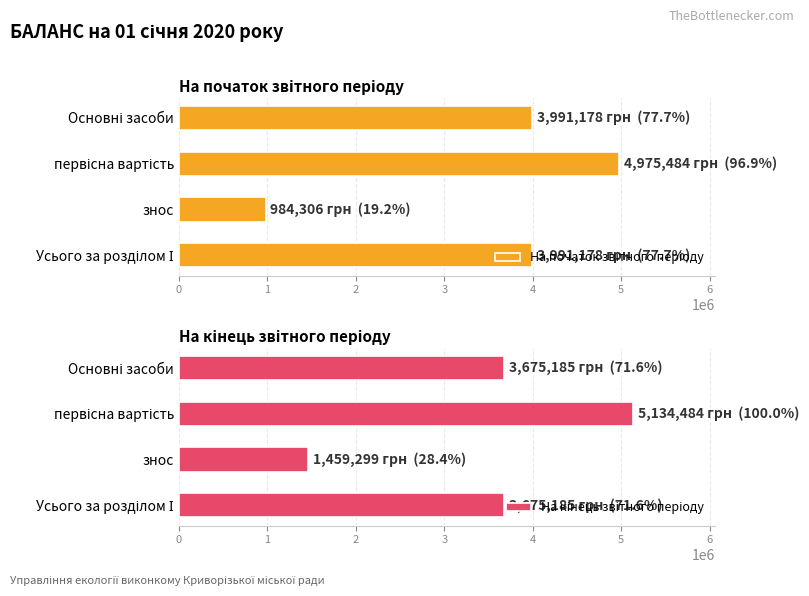

How many categories are shown in the chart?

4